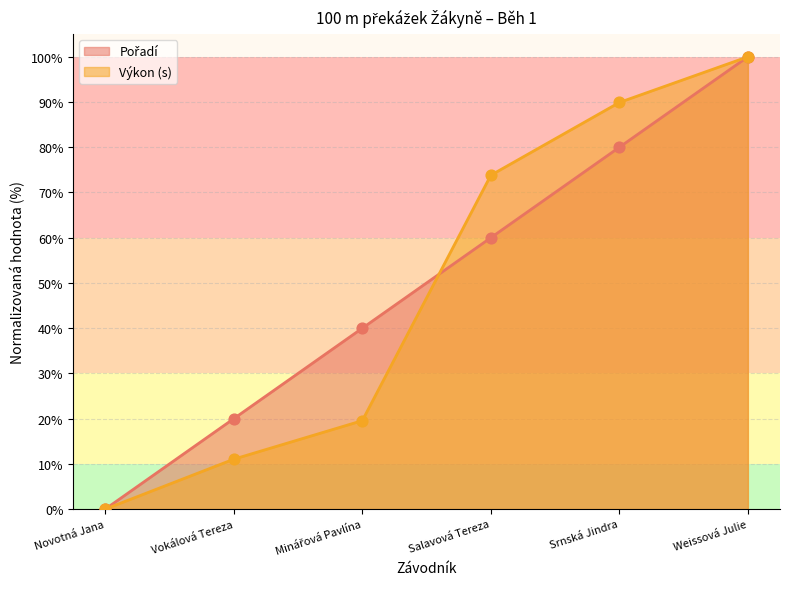

What is the total value across all series at Weissová Julie?

200.0